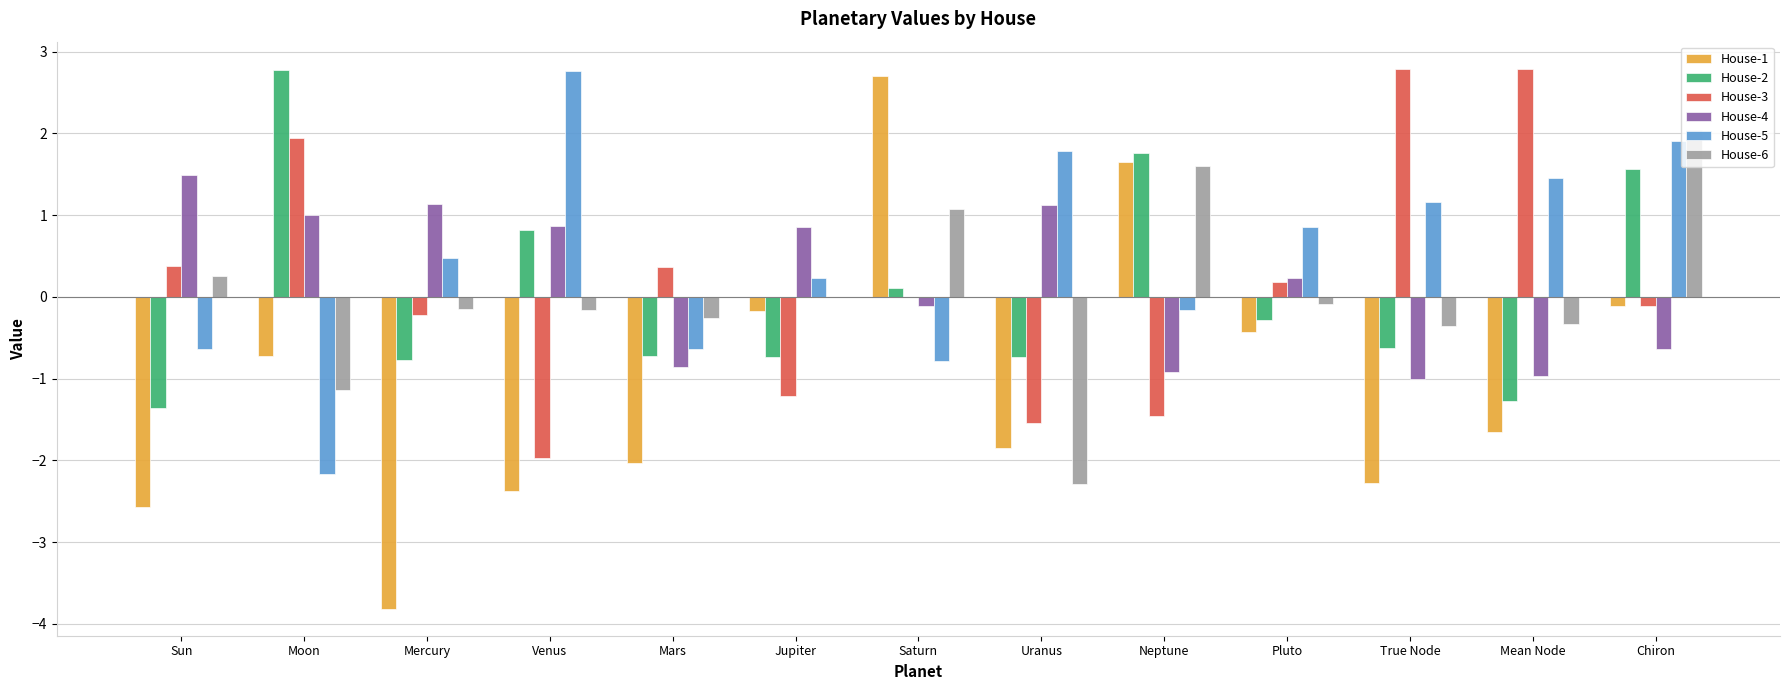

What are all the series names shown in the legend?

House-1, House-2, House-3, House-4, House-5, House-6